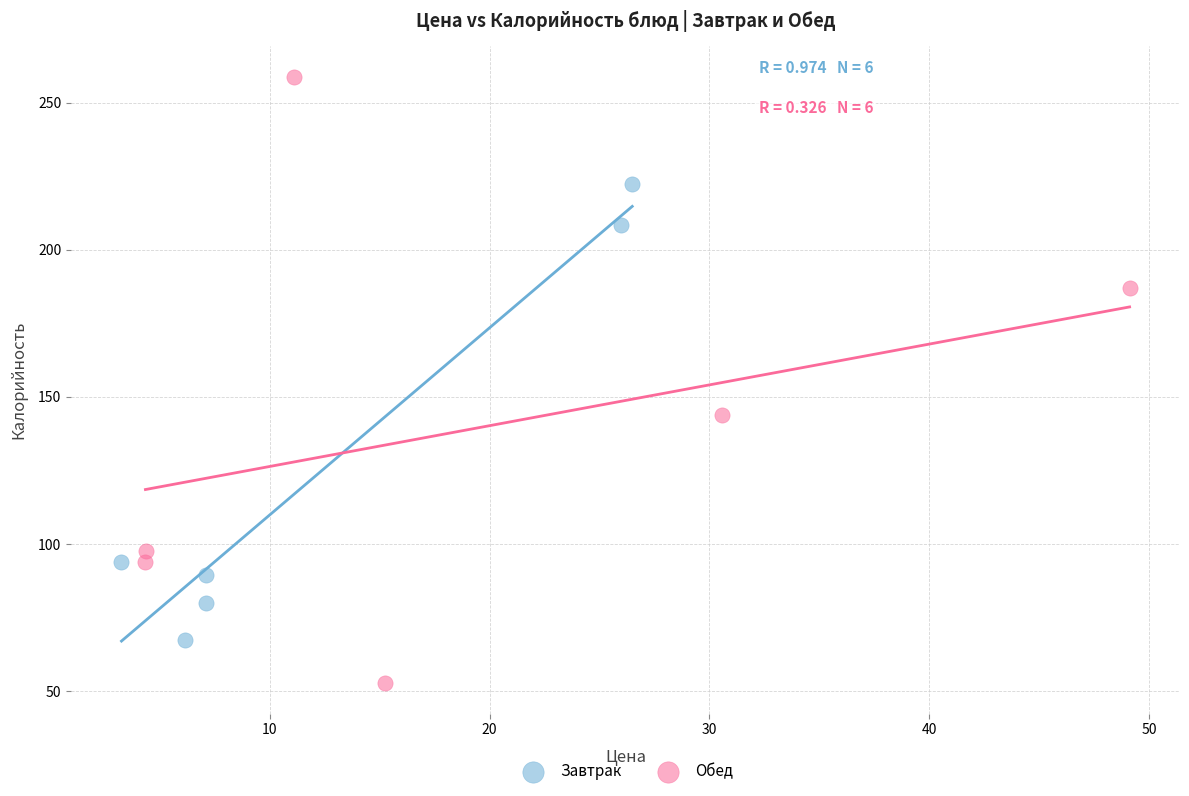

Which series has the widest spread of Y values?

Обед